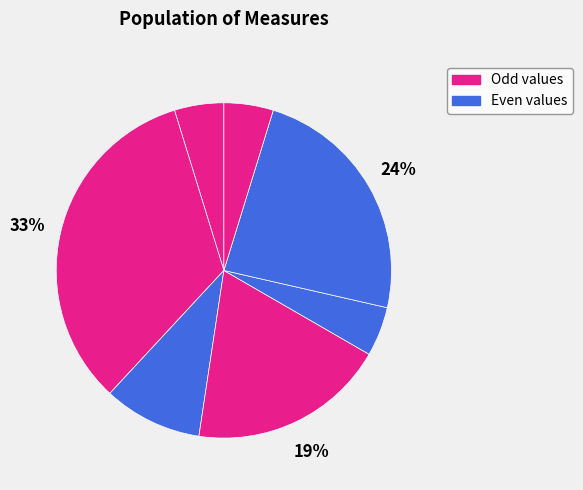

Count the number of slices in the pie.

7